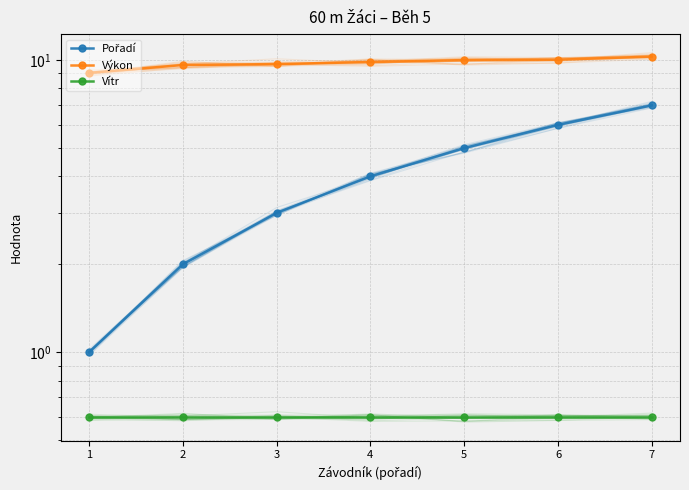

The value of Vítr at 6 is 0.6. True or false?

True